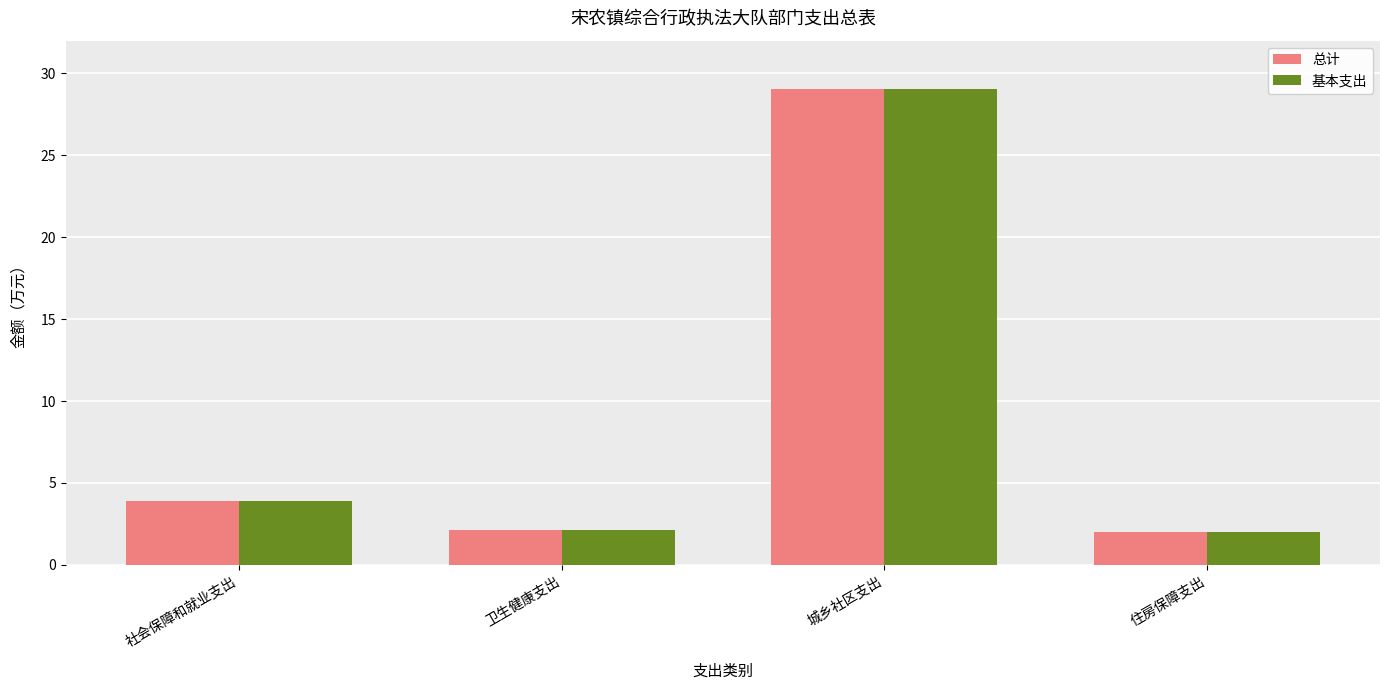

What is the difference between the second highest and second lowest values in the 基本支出 series?

1.8